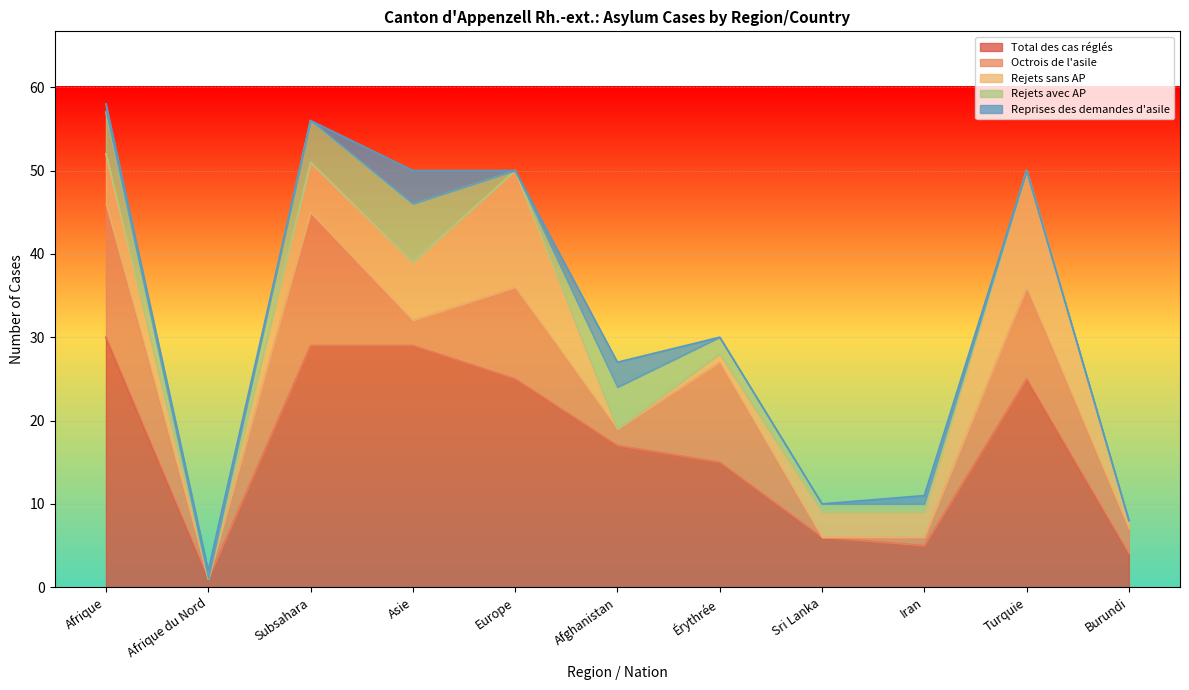

Which series changed the most between Turquie and Burundi?

Total des cas réglés